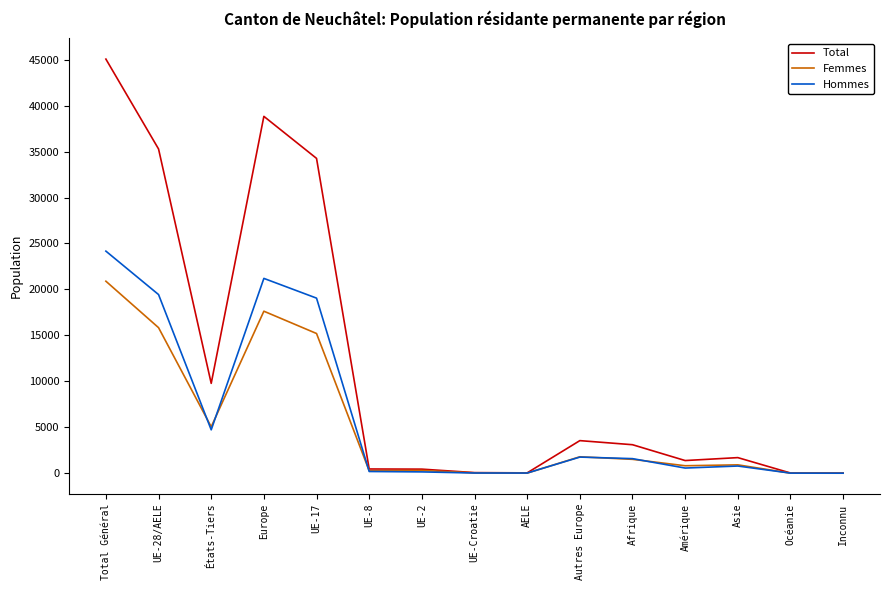

What is the minimum value shown in the chart?

6